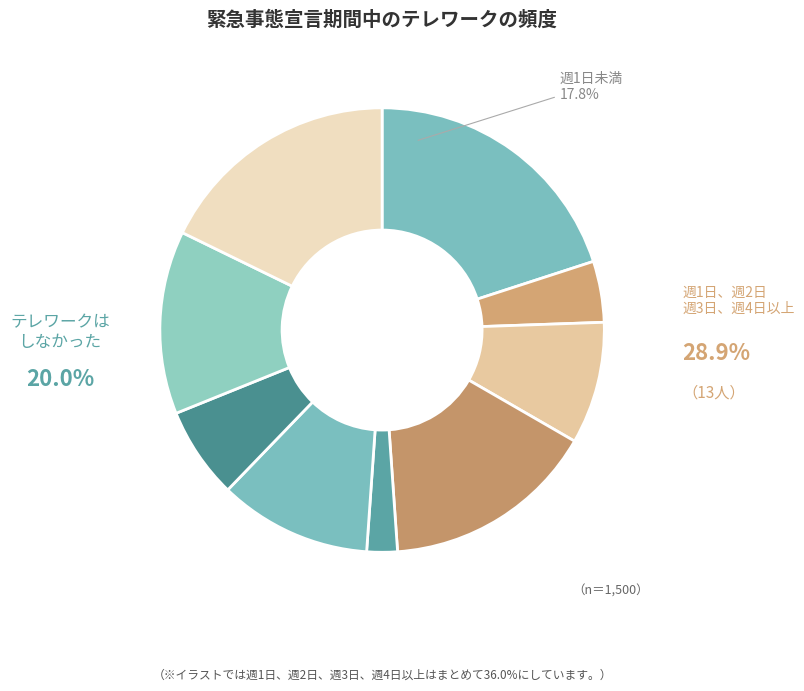

To the nearest percent, what portion does 1 represent?

20%